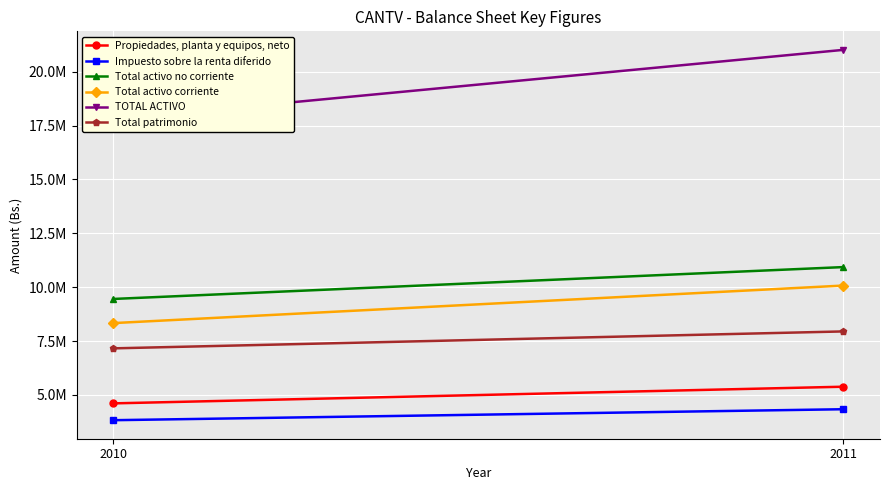

What is the value of the Total patrimonio point at the 2nd from the left?

7948873